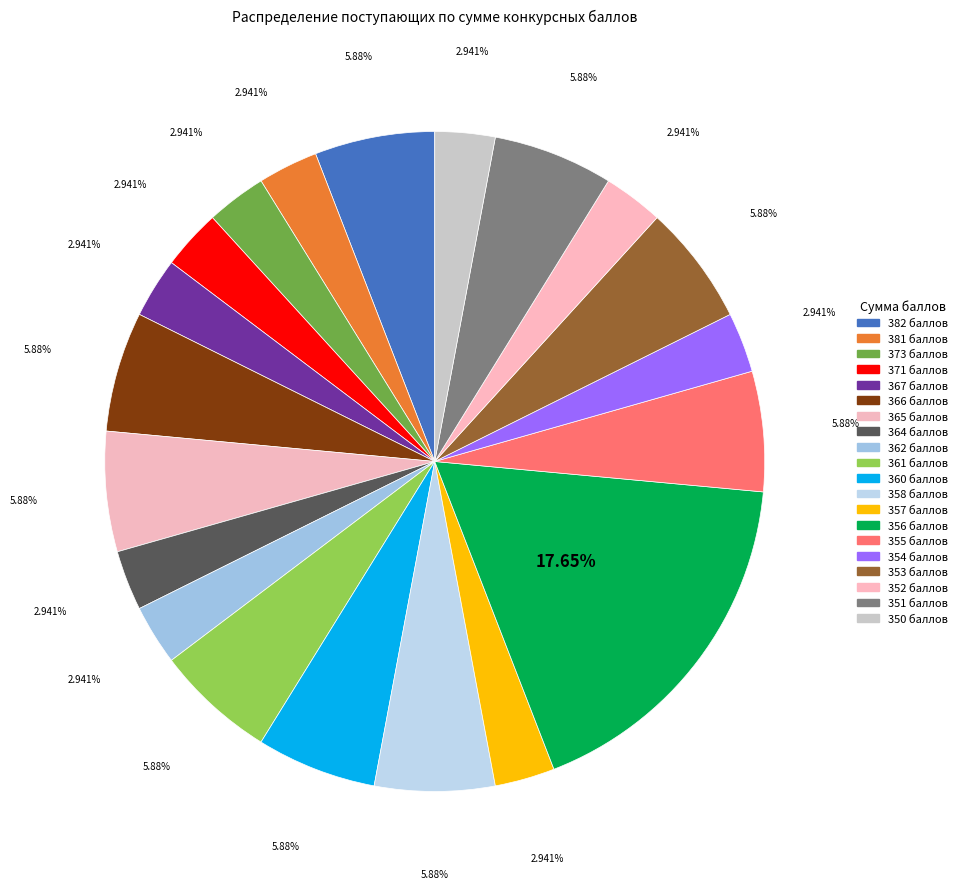

To the nearest percent, what is the difference between the largest and smallest slice percentages?

15%